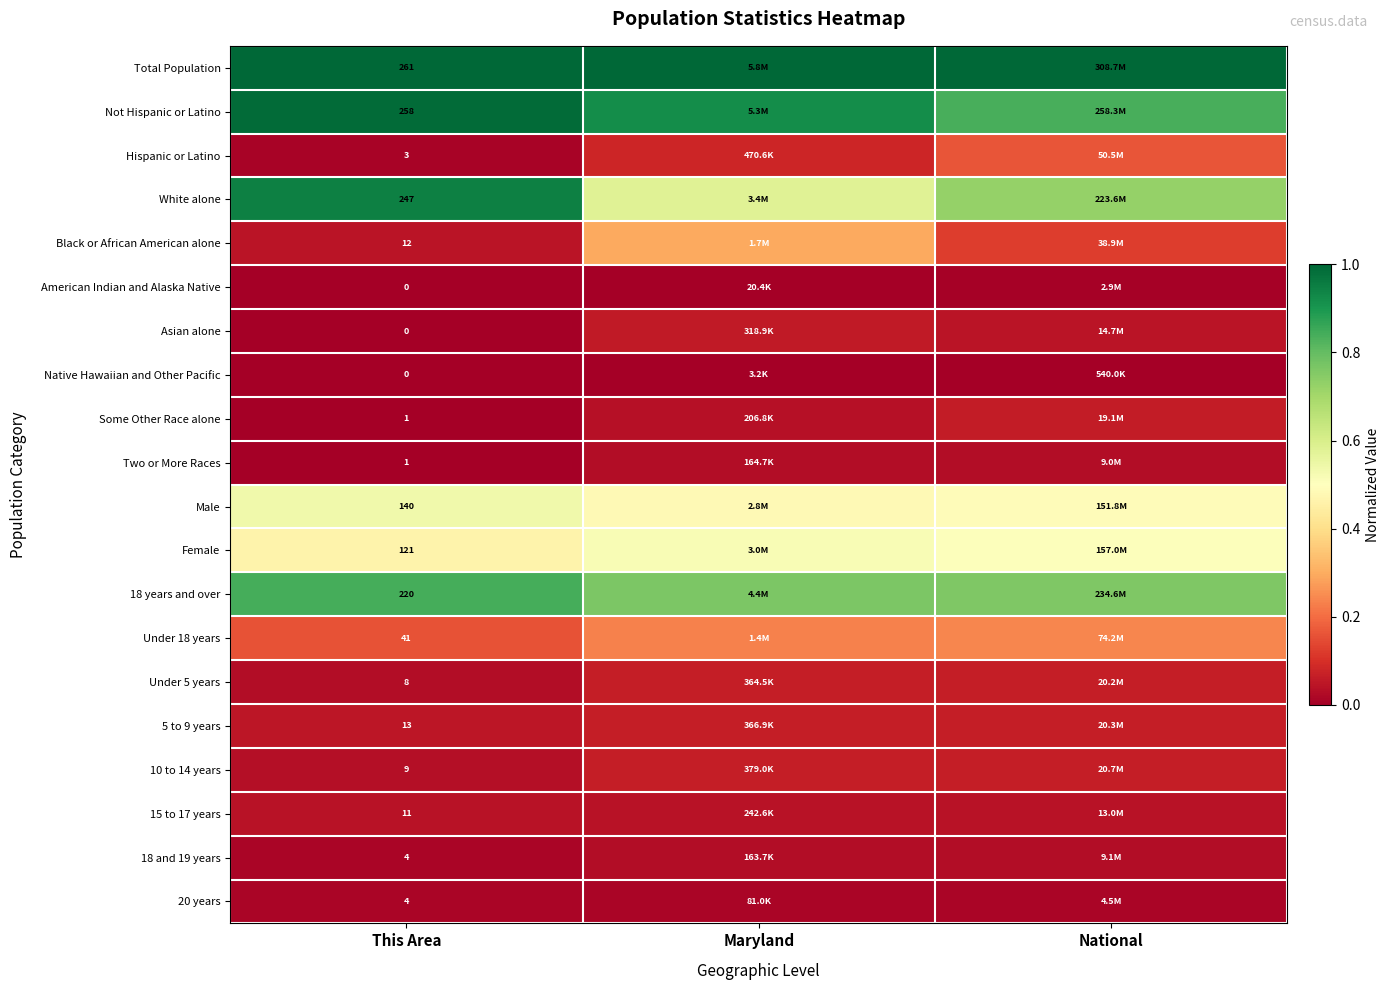

The value of White alone at This Area is 1.6. True or false?

False